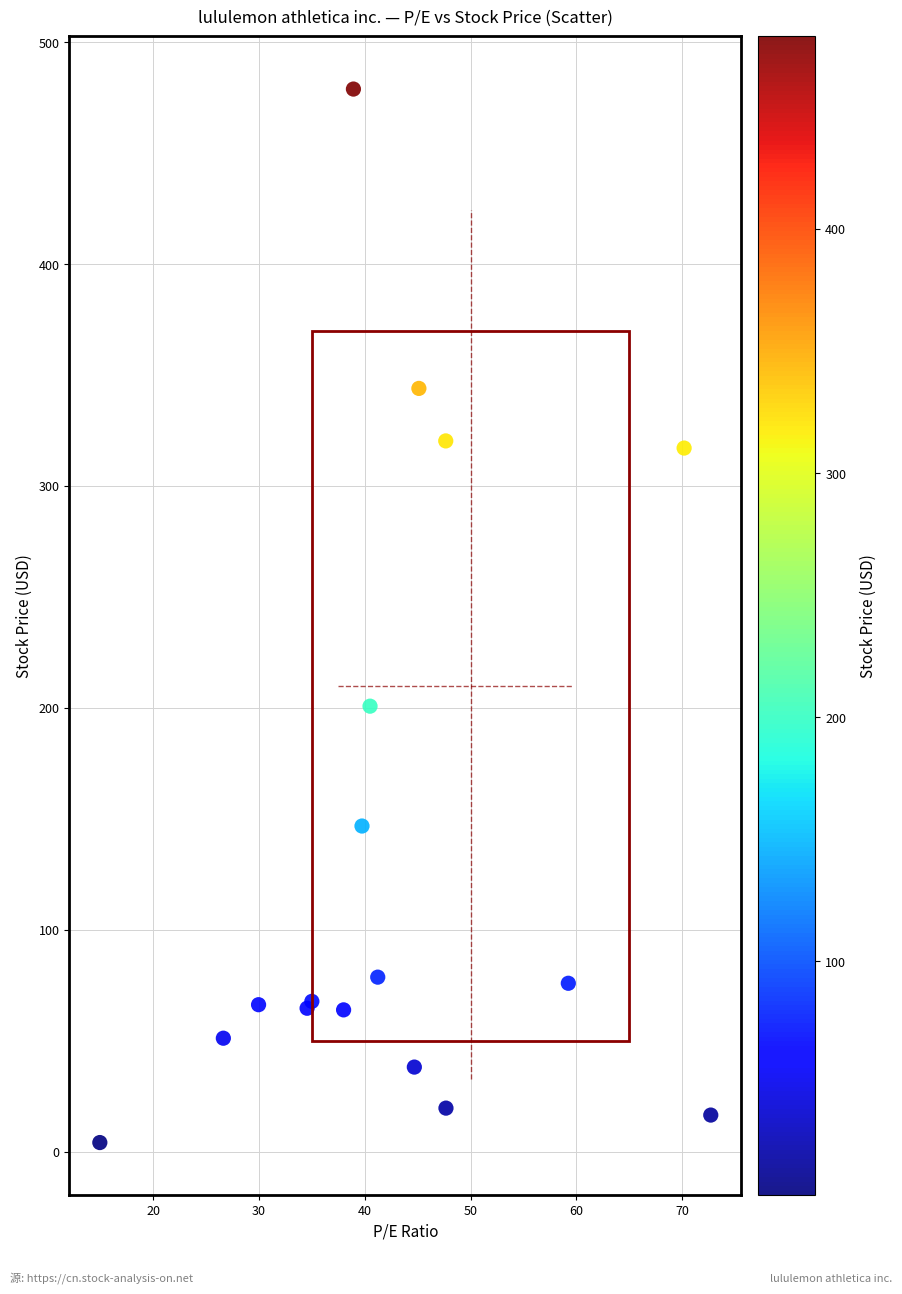

What Y value in the scatter plot is closest to 241?

200.8